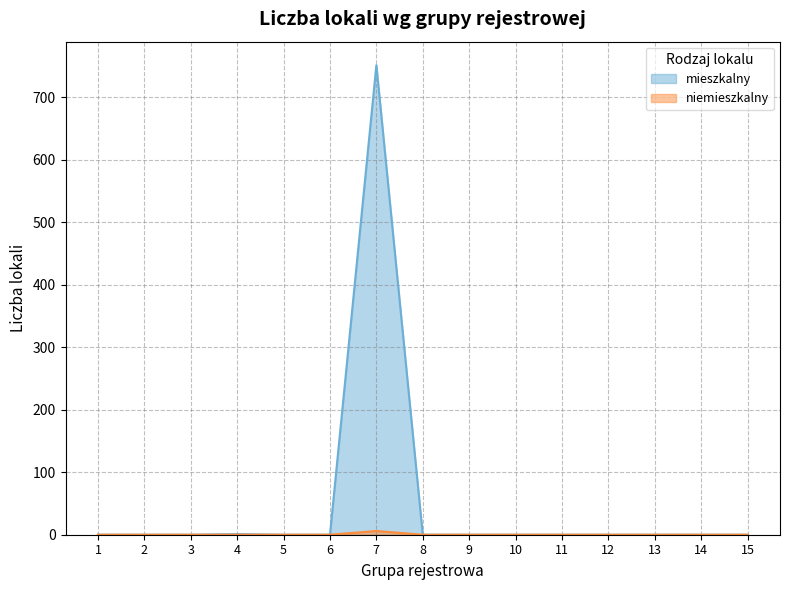

At which category does mieszkalny reach its first local peak?

4